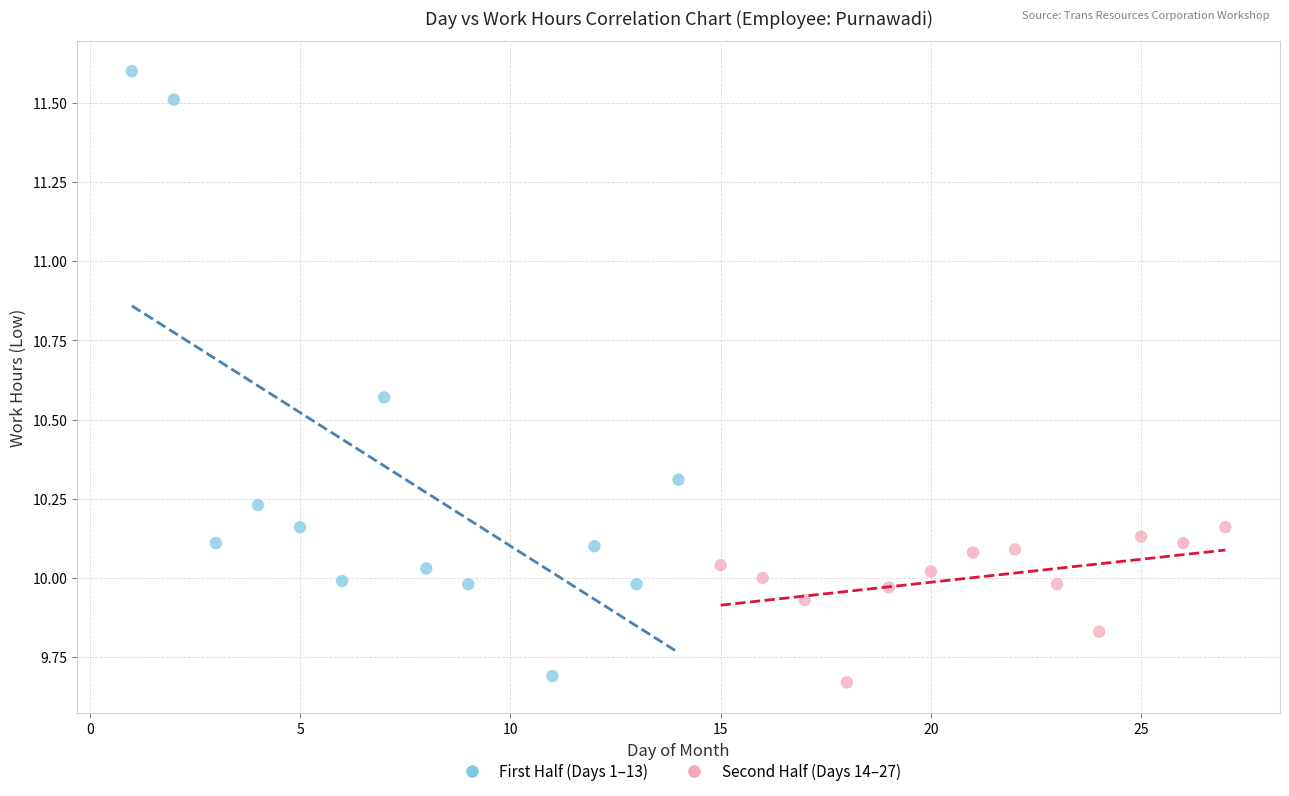

Which series has the widest spread of Y values?

First Half (Days 1–13)